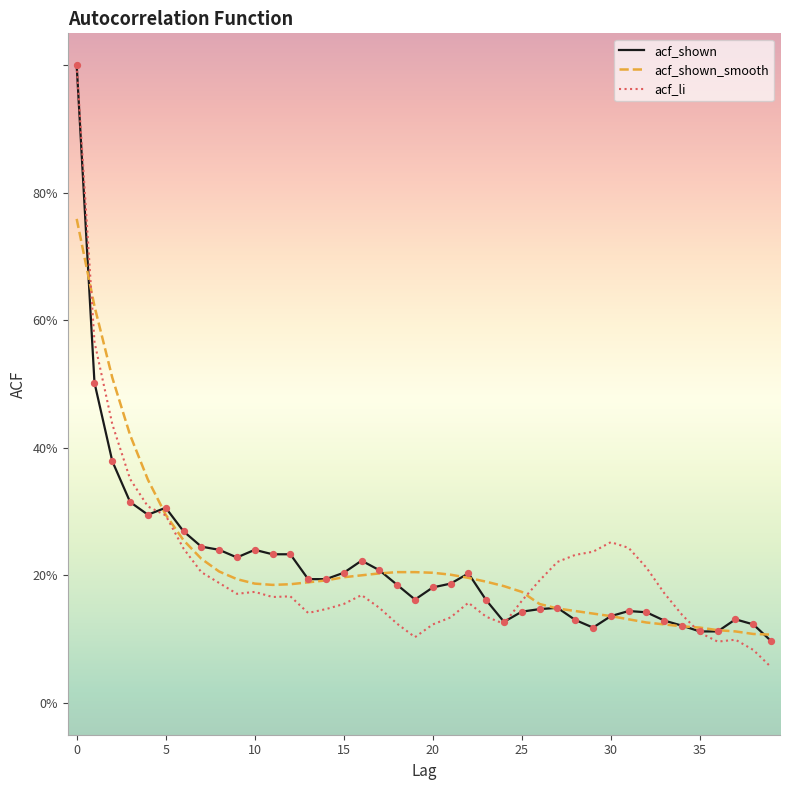

Which series has the largest total across all categories?

acf_shown_smooth